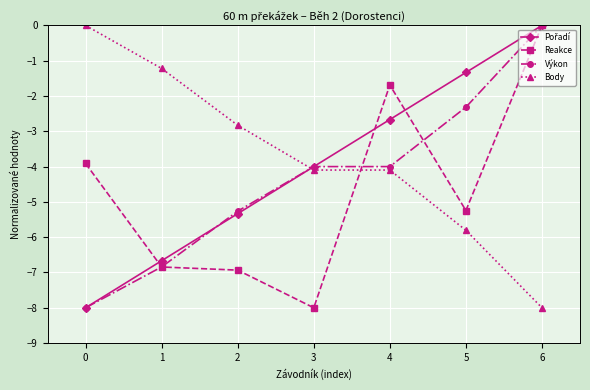

How many lines are shown in the chart?

4